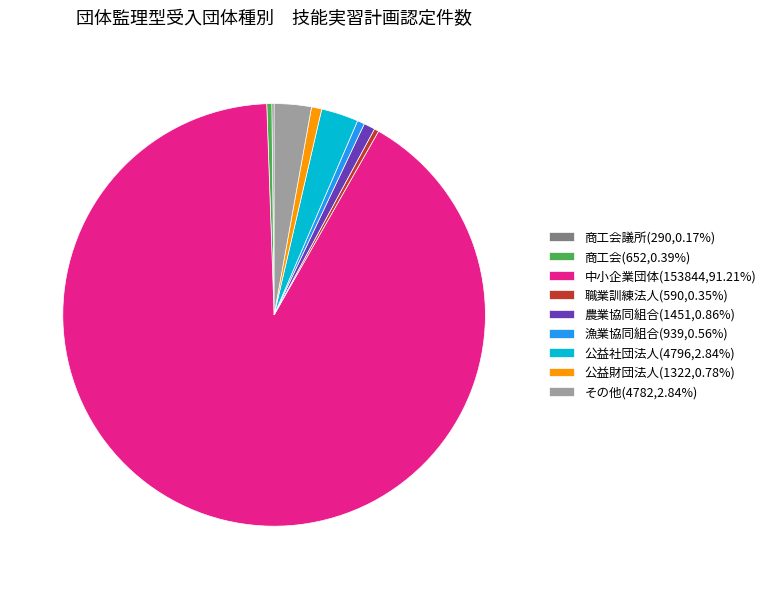

Is 中小企業団体(153844,91.21%) the majority of the pie?

Yes